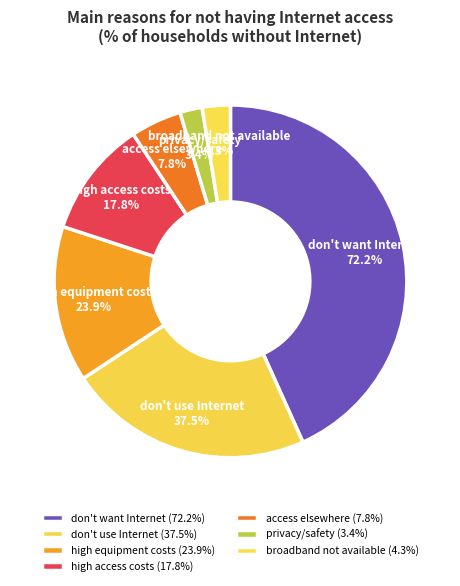

Combined, what portion of the pie is high access costs and broadband not available?

13.2%